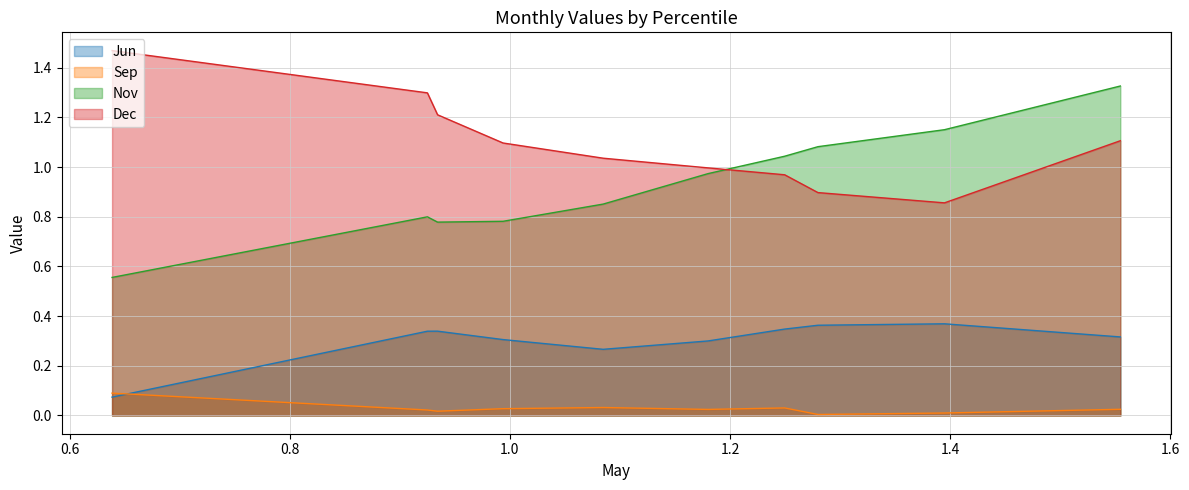

At which label does Dec first exceed 1?

pct05